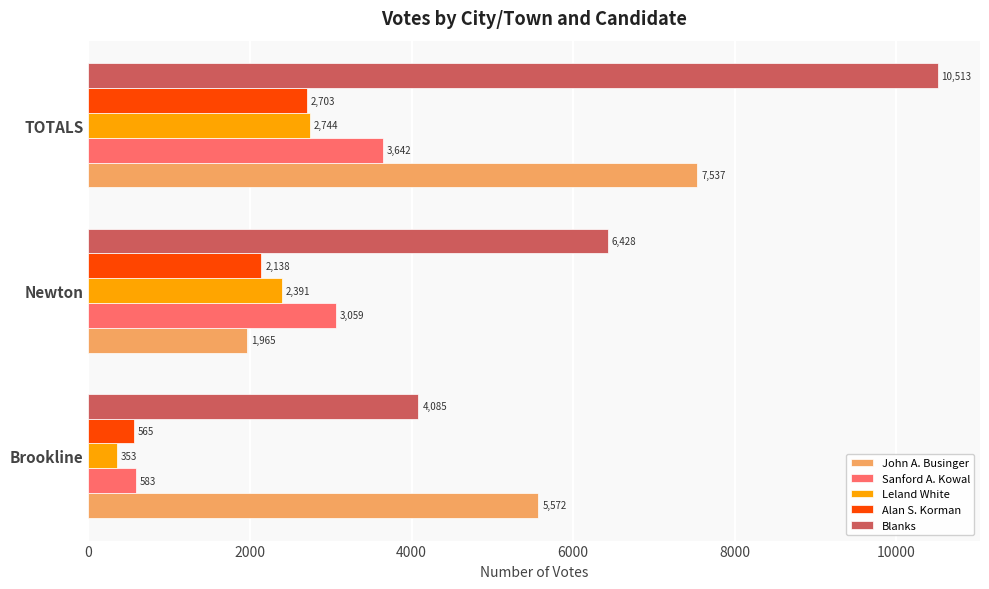

Which series has the largest total across all categories?

Blanks